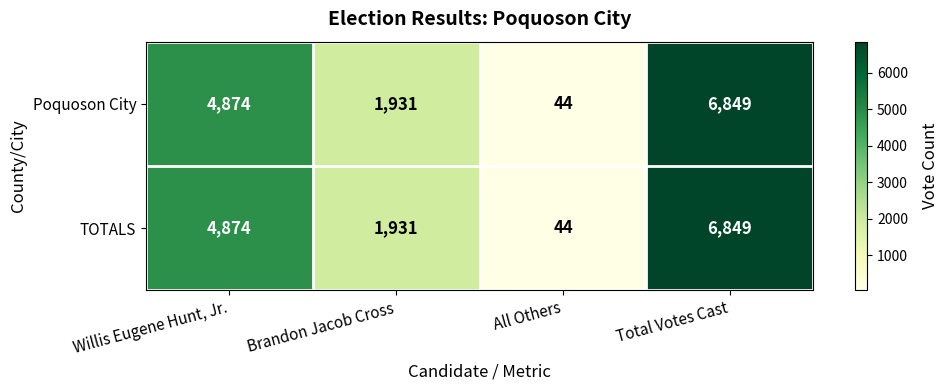

The value of TOTALS at All Others is 24. True or false?

False